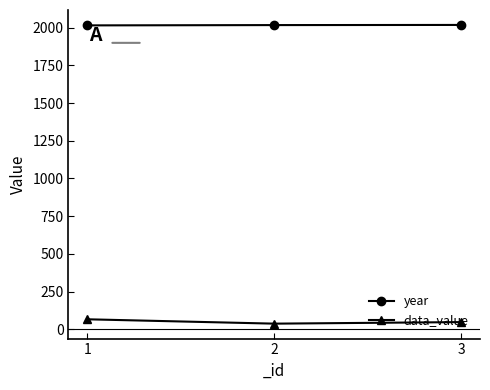

What is the difference between the maximum and minimum values in the year series?

3.0